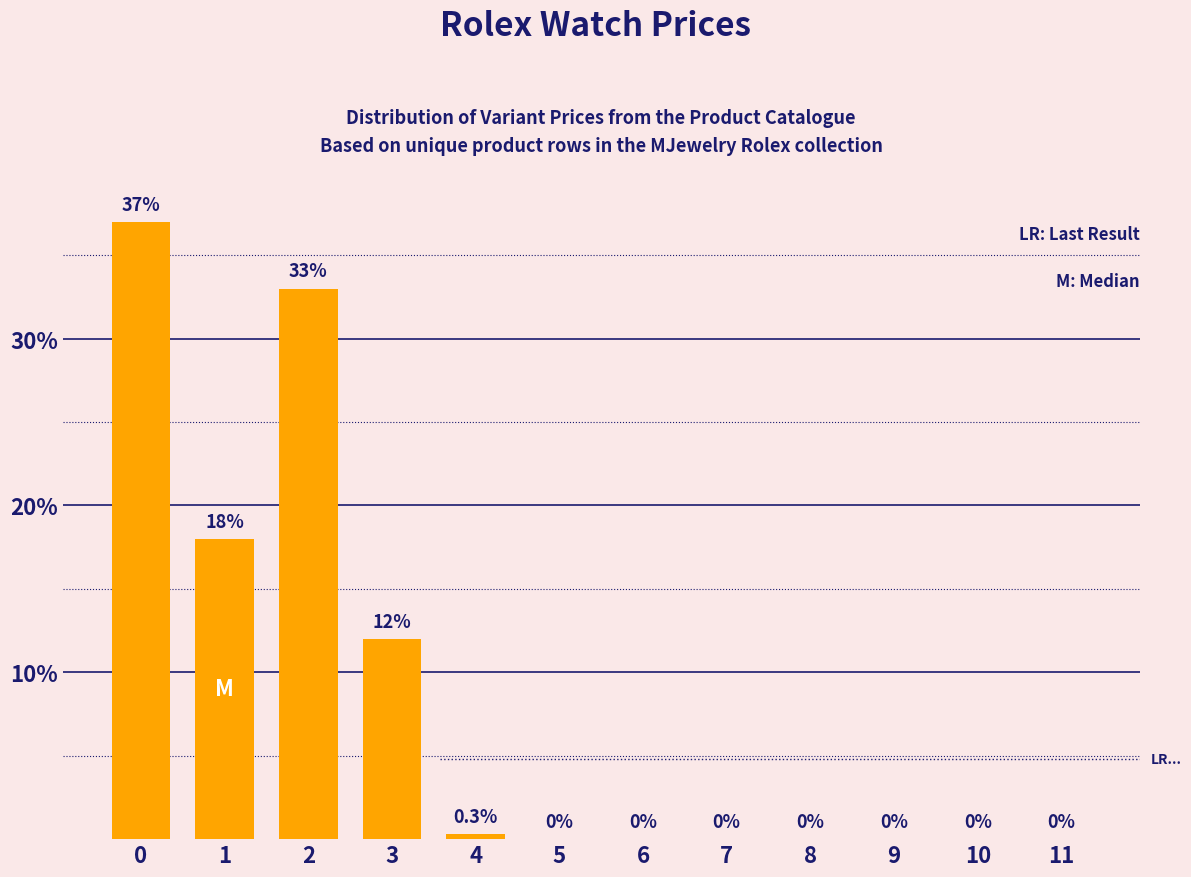

Reading right to left, list all the values displayed in this chart.

11=0.0	10=0.0	9=0.0	8=0.0	7=0.0	6=0.0	5=0.0	4=0.3	3=12.0	2=33.0	1=18.0	0=37.0